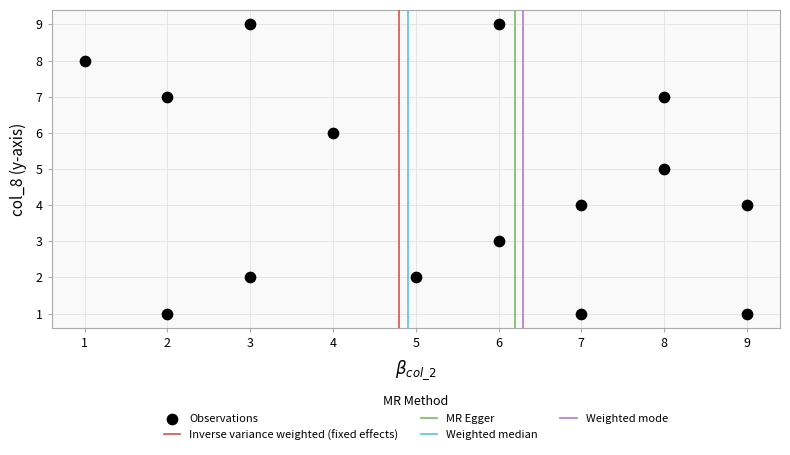

What is the range of X values (max minus min)?

8